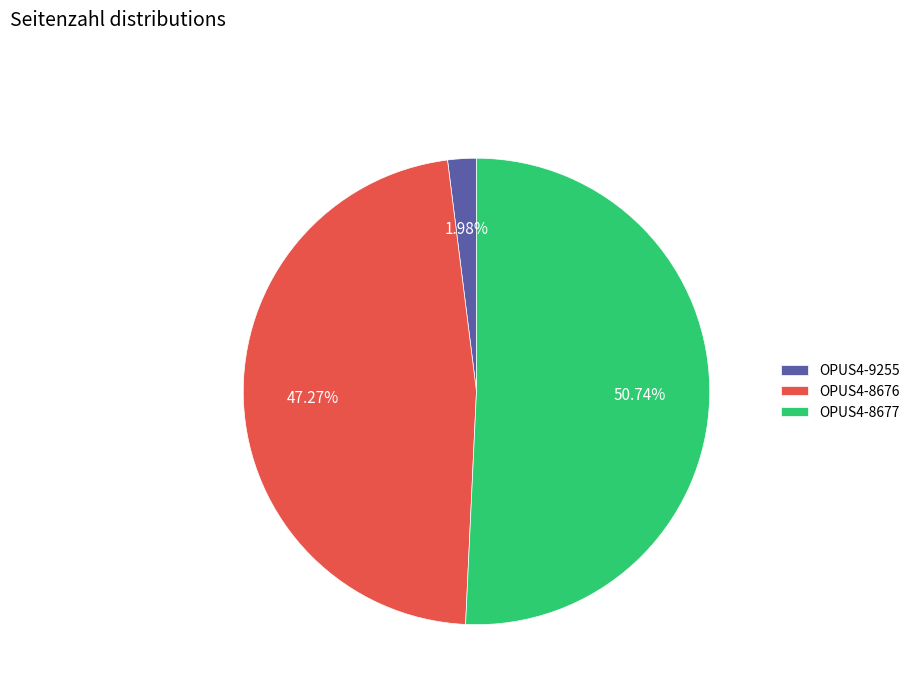

Does OPUS4-9255 represent more than half of the total?

No